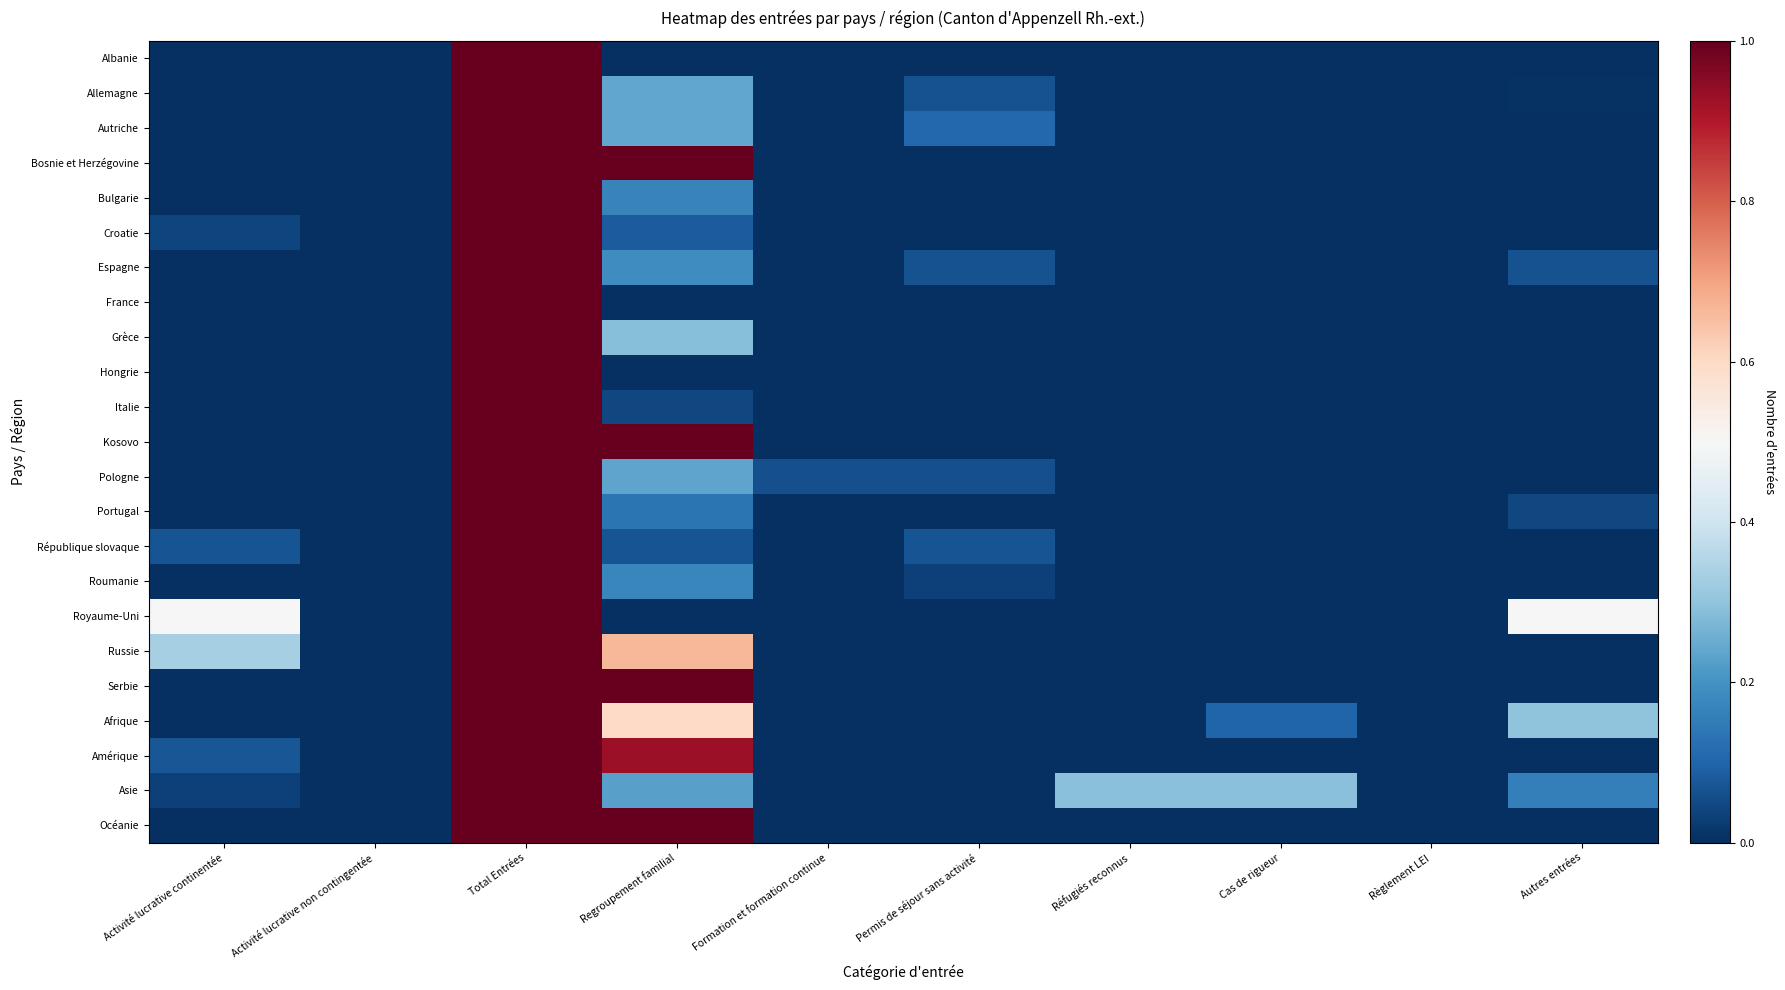

At which category is the sum across all series the highest?

Total Entrées